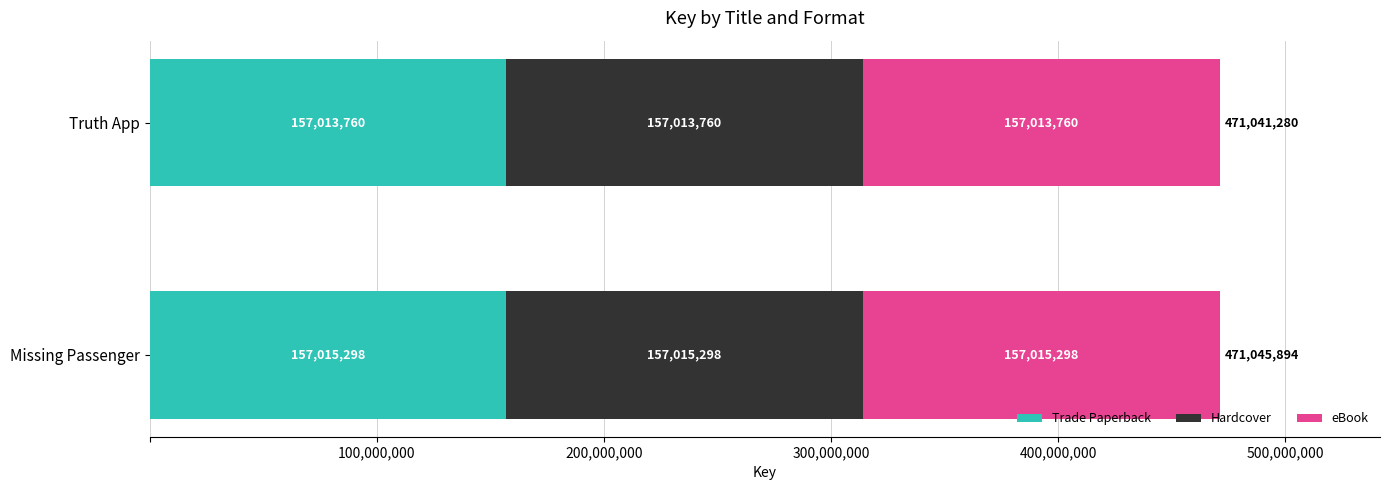

What is the total value across all series at Truth App?

471041280